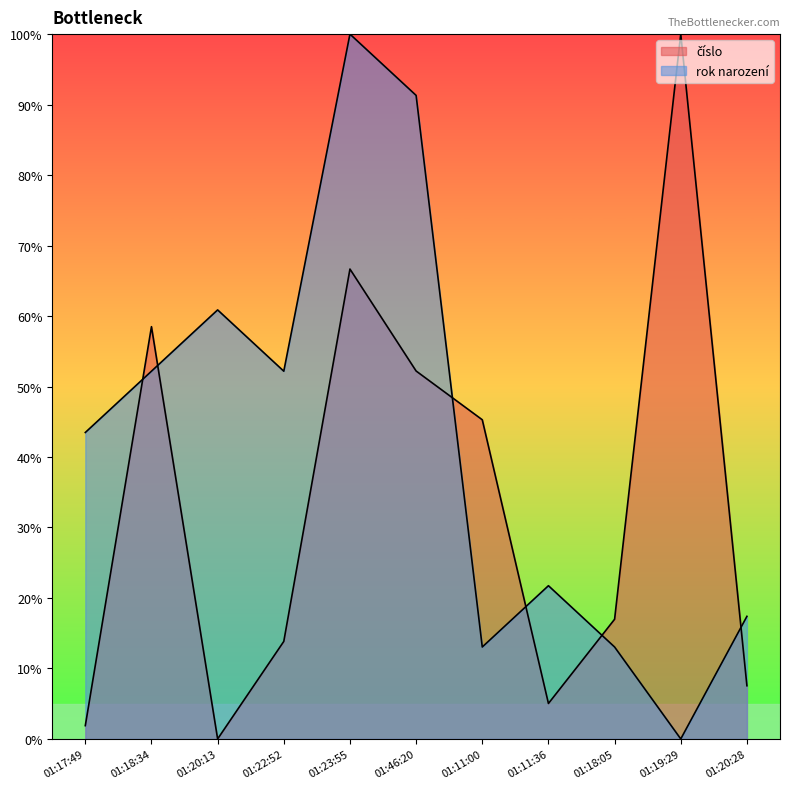

What position from the left is 01:11:00?

7